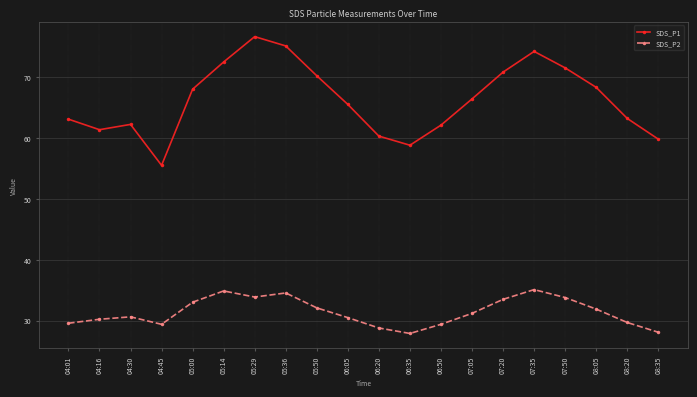

At which category is the sum across all series the highest?

05:29